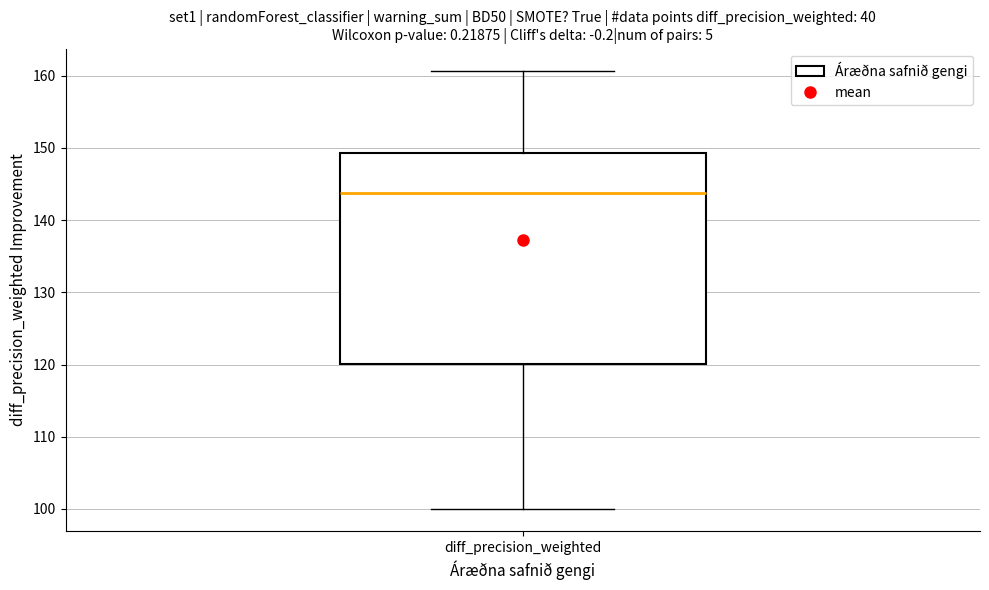

Where does the lower whisker of the box for diff_precision_weighted end on the y-axis? The values are not printed on the chart, so give them approximately, as read against the axis.

100